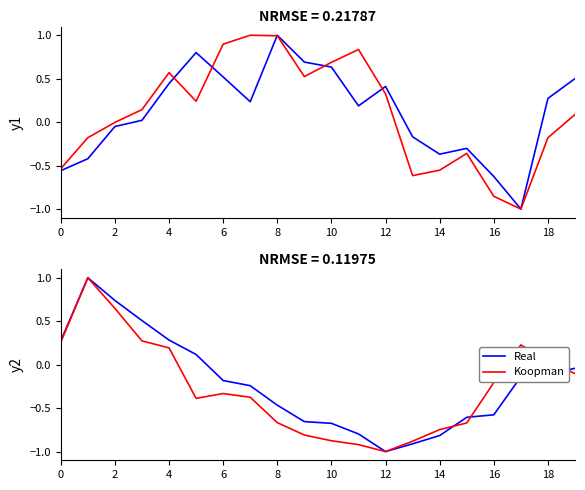

What is the sum of all Koopman values?

-5.3